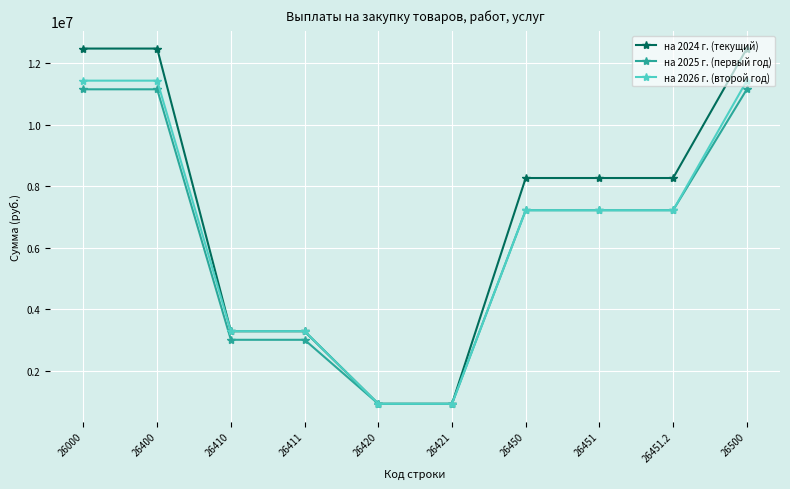

What is the greatest value displayed?

12485780.4